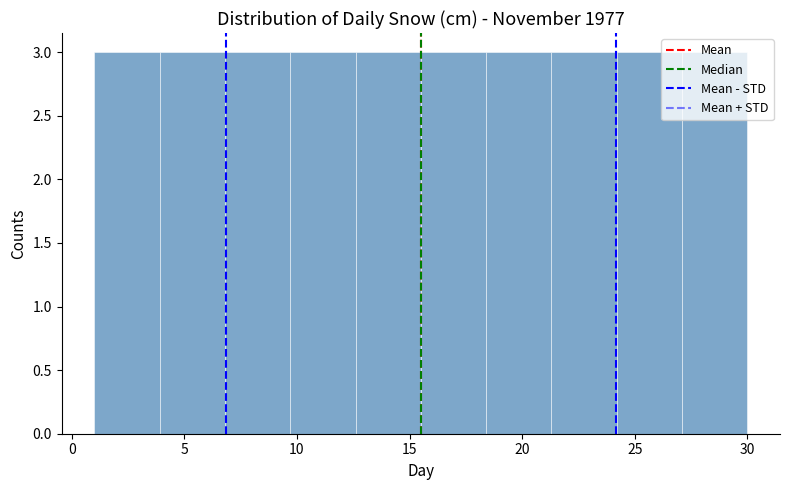

Reading left to right, transcribe this chart: for each bar, give the range it covers on the x-axis and its height. Neither the bar edges nor the heights are printed on the chart, so give them approximately, as read against the axes.

1.0 to 3.9: 3
3.9 to 6.8: 3
6.8 to 9.7: 3
9.7 to 12.6: 3
12.6 to 15.5: 3
15.5 to 18.4: 3
18.4 to 21.3: 3
21.3 to 24.2: 3
24.2 to 27.1: 3
27.1 to 30.0: 3